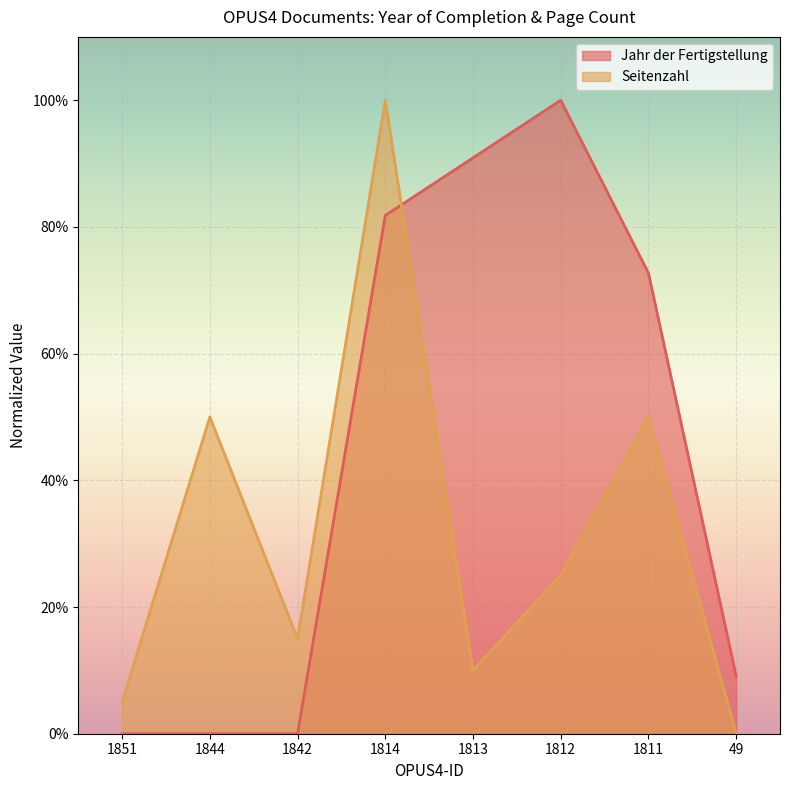

Which series has the largest range (max minus min)?

Jahr der Fertigstellung